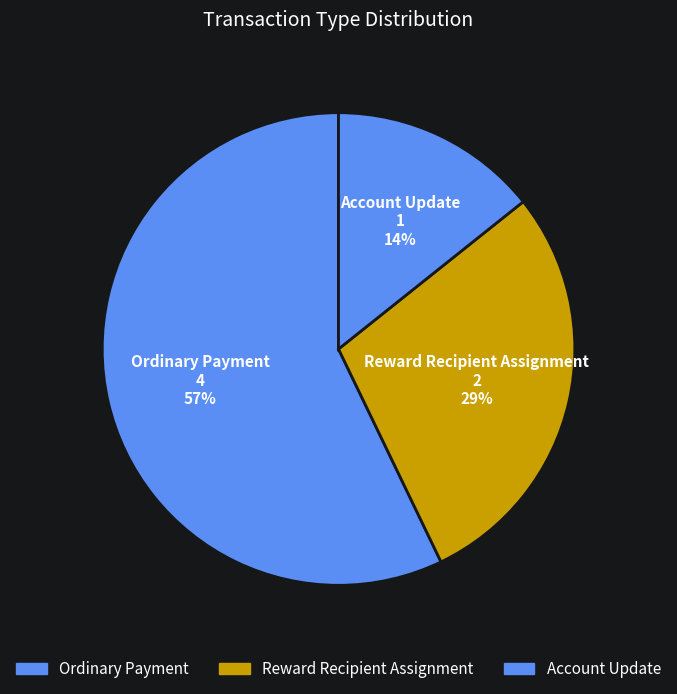

Does Account Update account for over 50% of the chart?

No